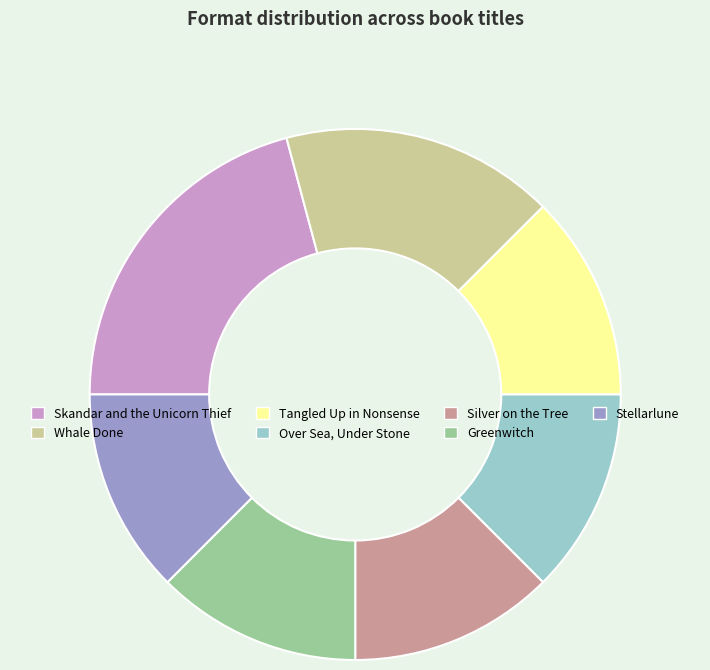

How many slices are in this pie chart?

7